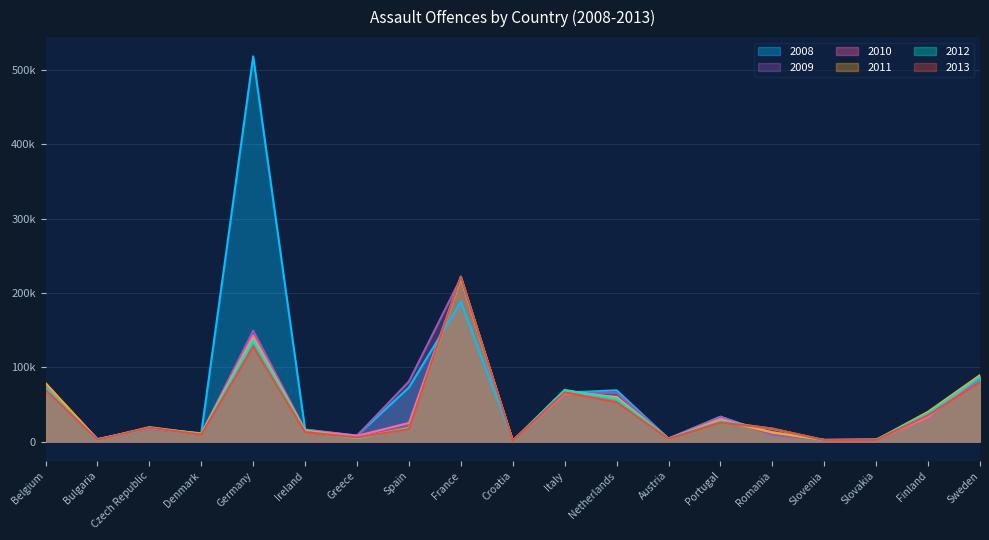

Is the value of 2010 at Denmark greater than the value of 2009 at Bulgaria?

Yes